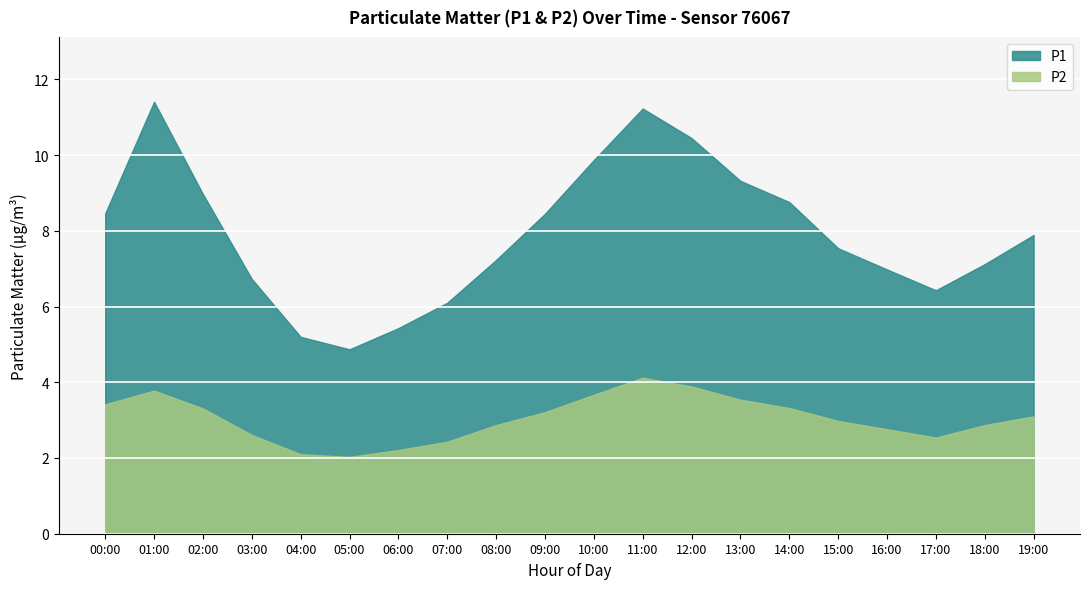

Rank the series by their maximum value, from highest to lowest.

P1, P2